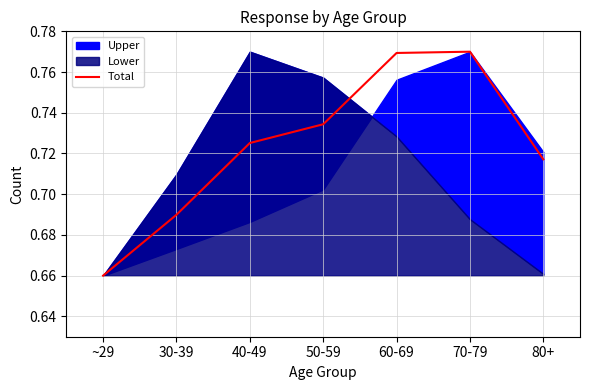

List the labels in order of value, smallest first.

~29, 30-39, 80+, 40-49, 50-59, 60-69, 70-79